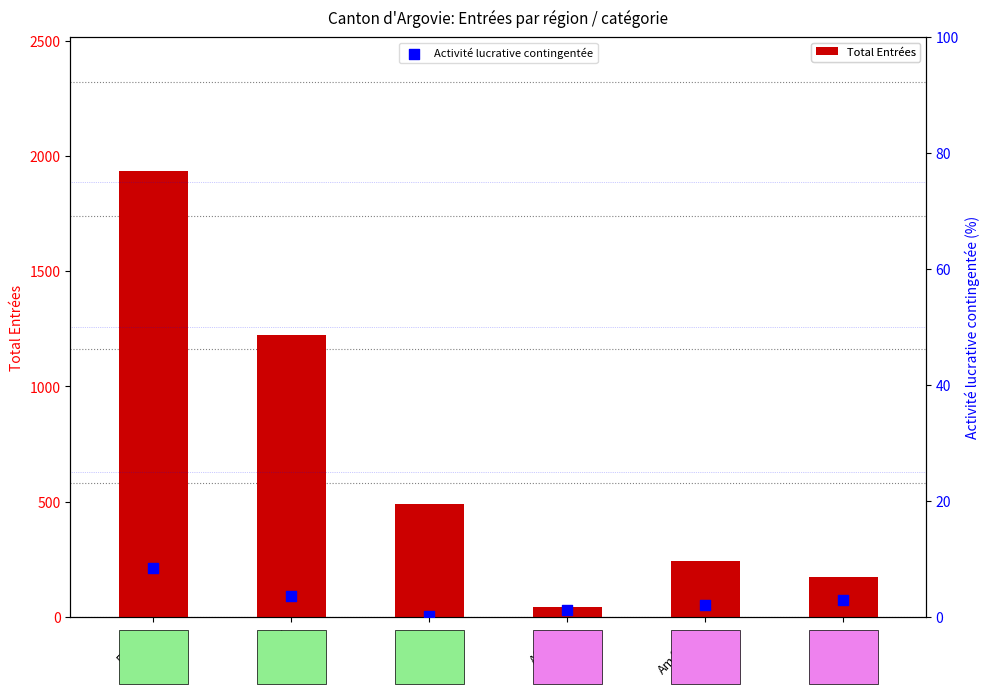

Which series contains the highest Y value?

Total Entrées